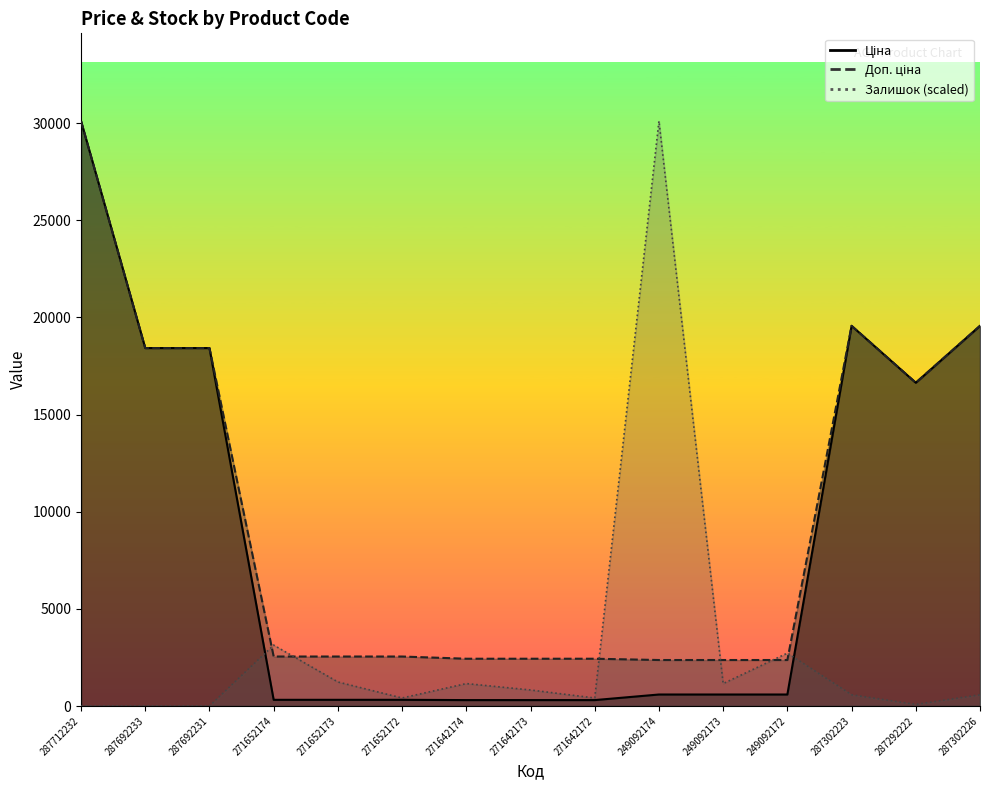

True or false: Доп. ціна has a value of 29323.8 at 287302226.

False